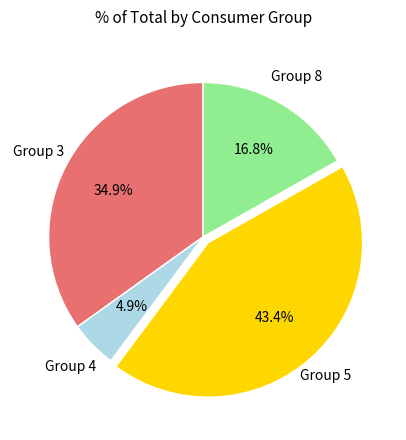

To the nearest percent, what is the average slice percentage?

25%